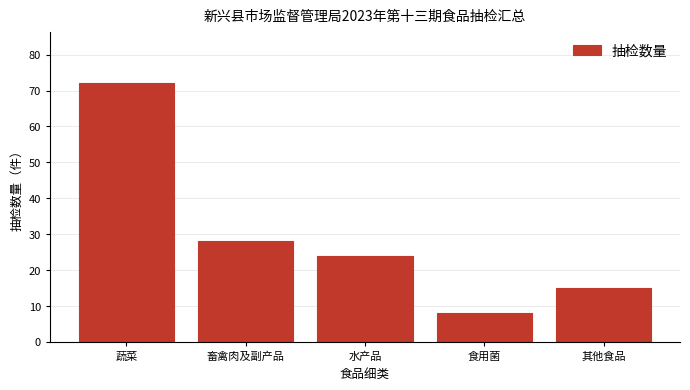

Reading right to left, transcribe all the data shown in this chart.

15	8	24	28	72